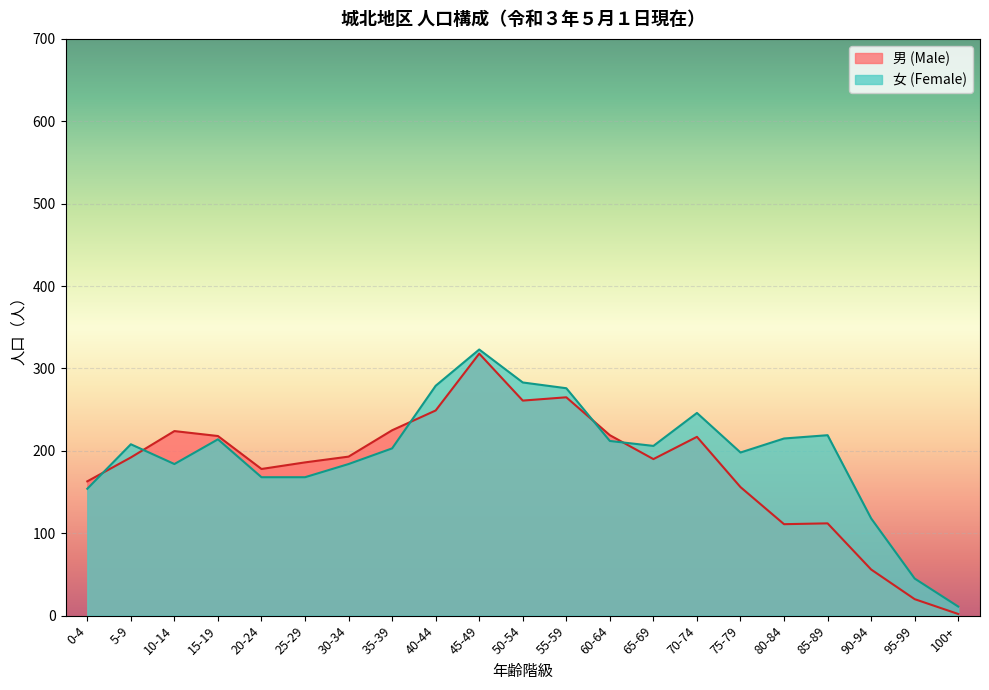

Reading left to right, extract all data points from this chart.

男 (Male): 0-4=163	5-9=192	10-14=224	15-19=218	20-24=178	25-29=186	30-34=193	35-39=225	40-44=249	45-49=318	50-54=261	55-59=265	60-64=219	65-69=190	70-74=217	75-79=156	80-84=111	85-89=112	90-94=56	95-99=20	100+=2
女 (Female): 0-4=154	5-9=208	10-14=184	15-19=214	20-24=168	25-29=168	30-34=184	35-39=203	40-44=279	45-49=323	50-54=283	55-59=276	60-64=212	65-69=206	70-74=246	75-79=198	80-84=215	85-89=219	90-94=118	95-99=45	100+=11